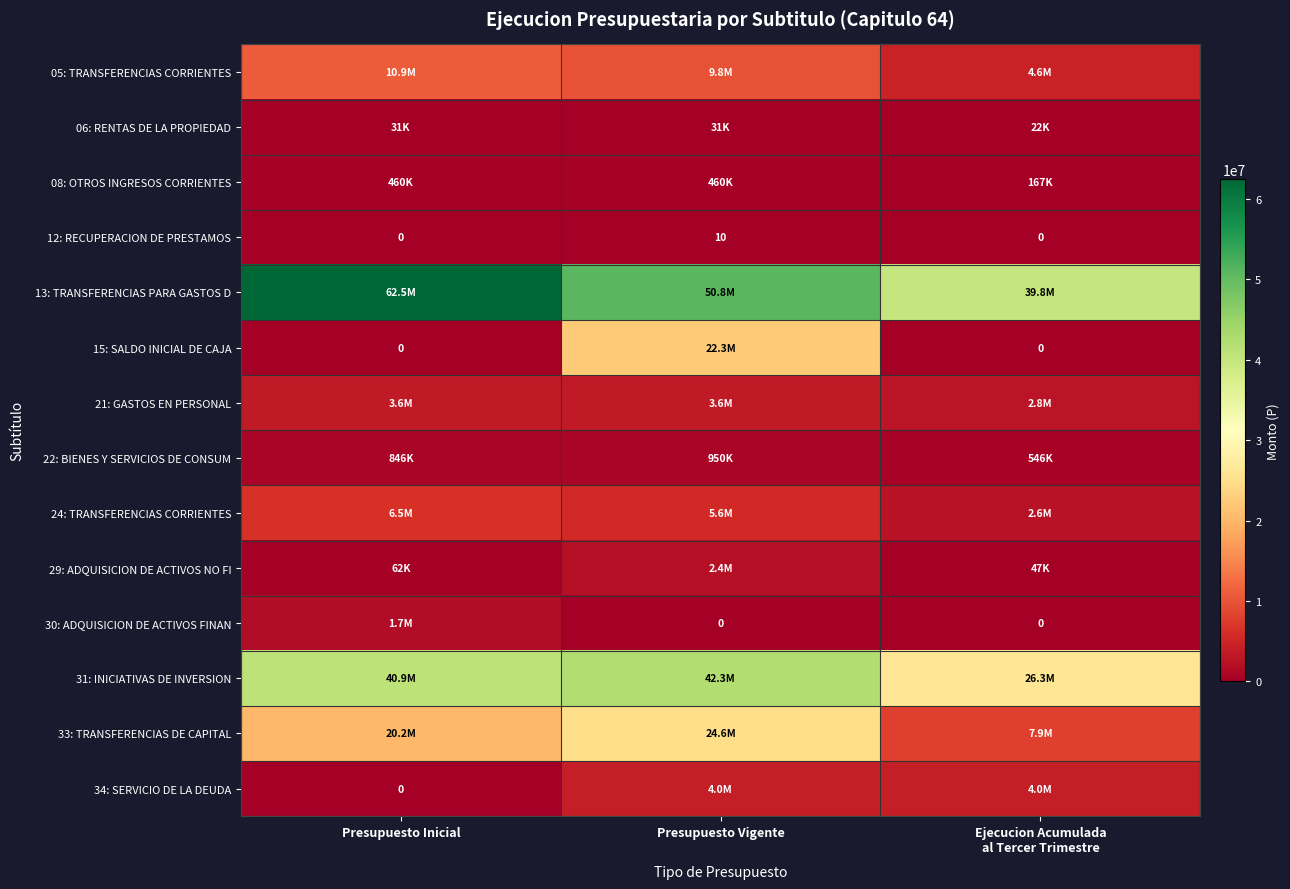

True or false: 12: RECUPERACION DE PRESTAMOS has a value of 10 at Presupuesto Vigente.

True